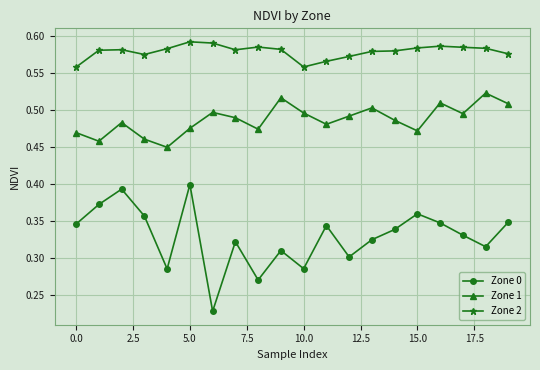

True or false: Zone 1 and Zone 2 cross at least once.

False